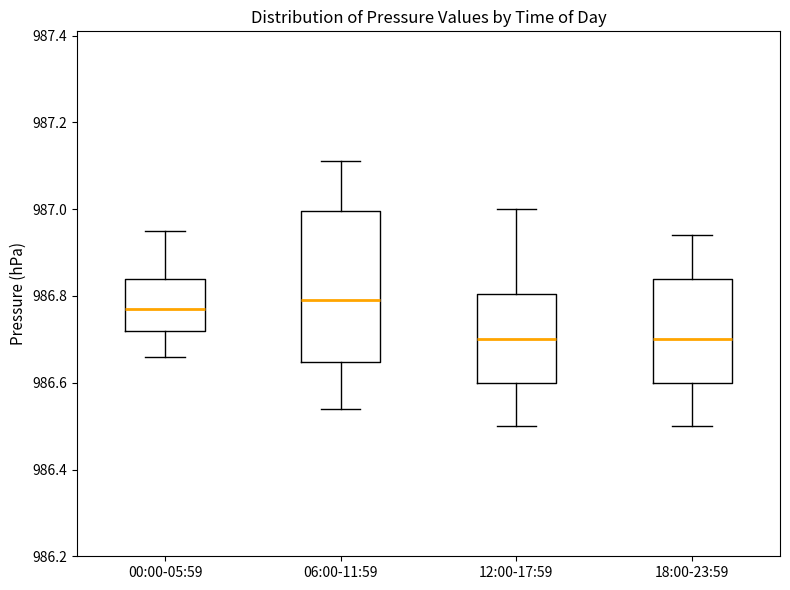

Comparing the boxes themselves (not the whiskers), which one is the tallest?

06:00-11:59